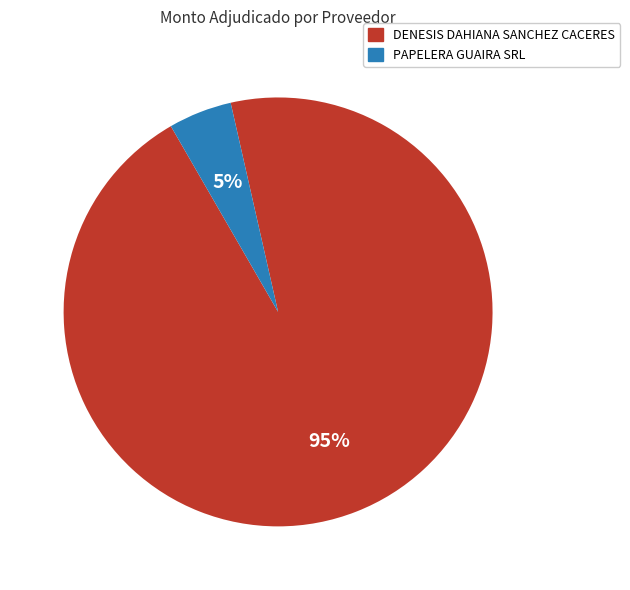

Count the number of slices in the pie.

2